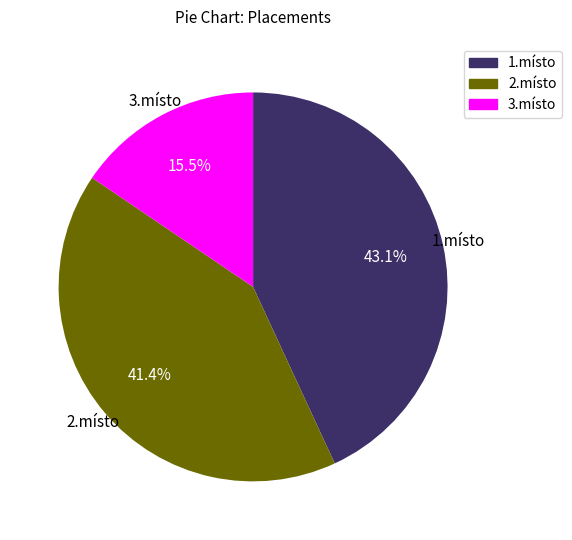

Which has a higher value, 1.místo or 3.místo?

1.místo